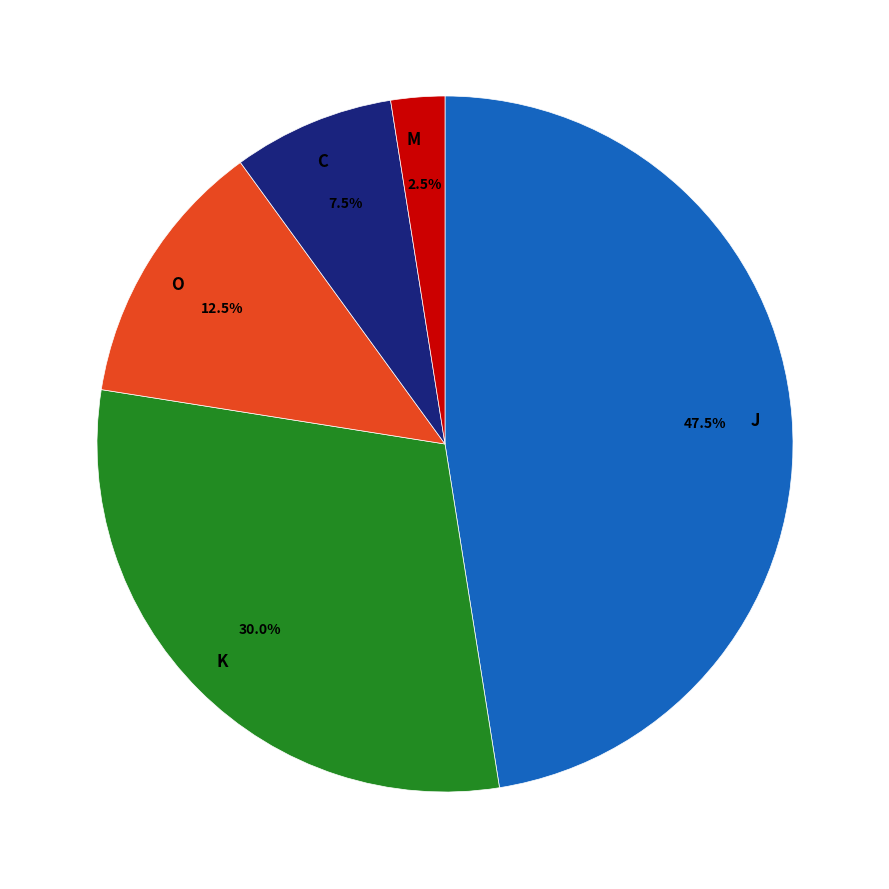

To the nearest percent, what is the difference between the largest and smallest slice percentages?

45%